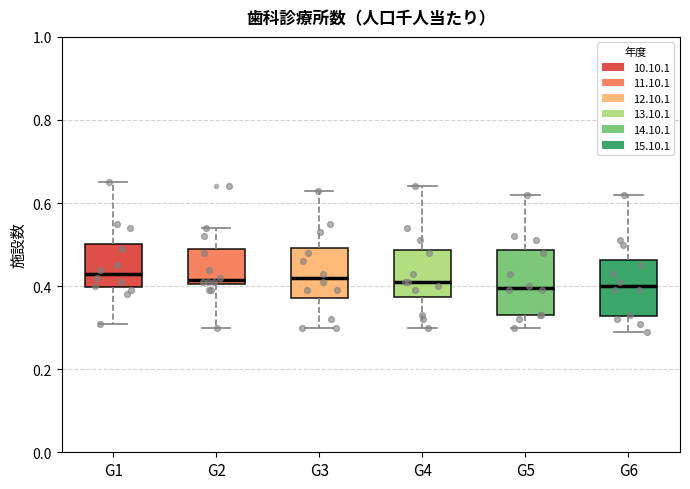

Reading left to right, transcribe this box plot: for each box, give where its median line is, the range the box spans, and where its two whiskers end, as read against the y-axis. The values are not printed on the chart, so give them approximately, as read against the axis.

G1: median 0.44, box 0.40 to 0.50, whiskers 0.32 to 0.66
G2: median 0.42, box 0.40 to 0.50, whiskers 0.30 to 0.54
G3: median 0.42, box 0.38 to 0.50, whiskers 0.30 to 0.64
G4: median 0.42, box 0.38 to 0.48, whiskers 0.30 to 0.64
G5: median 0.40, box 0.34 to 0.48, whiskers 0.30 to 0.62
G6: median 0.40, box 0.32 to 0.46, whiskers 0.30 to 0.62